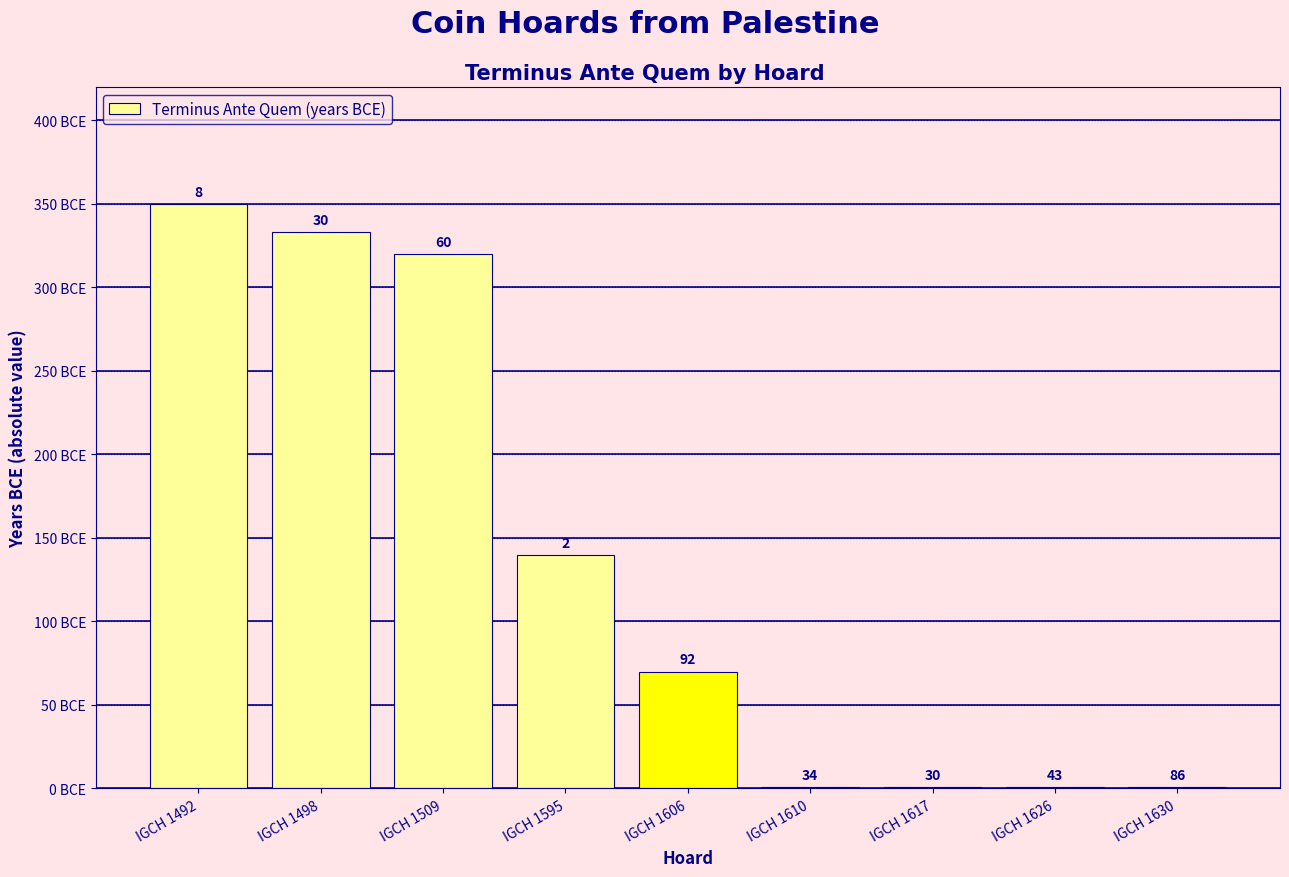

How many distinct data groups are displayed?

1